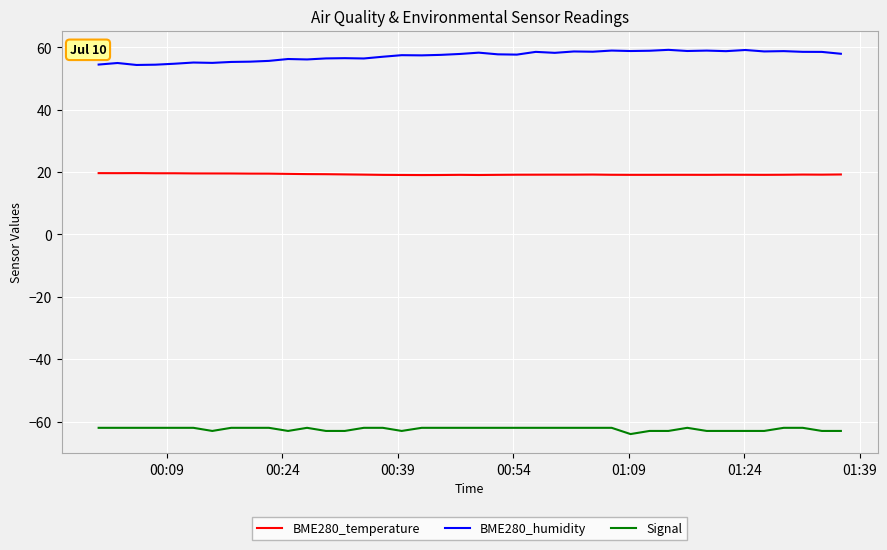

True or false: BME280_humidity has more than 2 points higher than both neighbors.

True